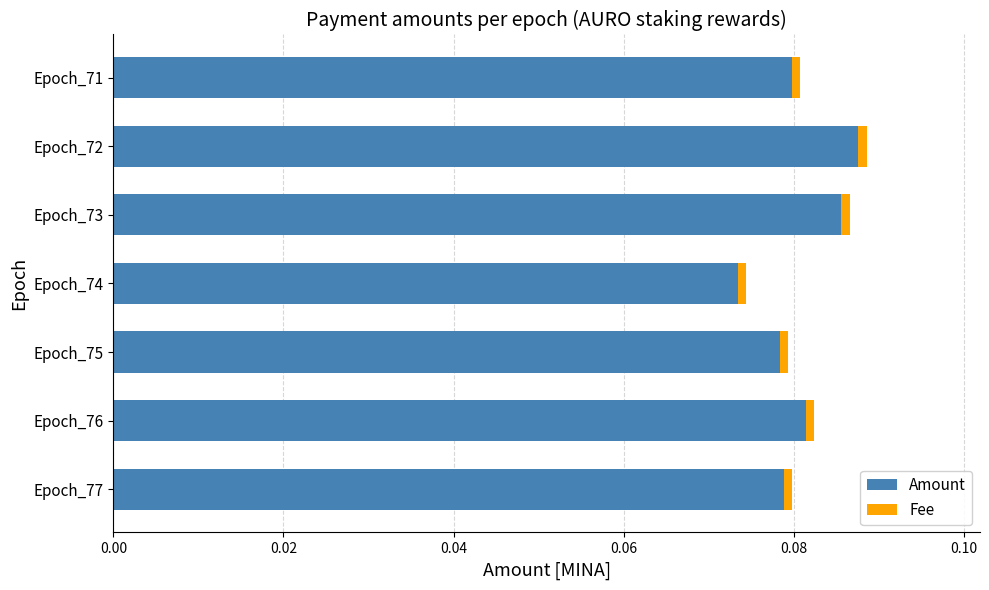

What is the sum of all Amount values?

0.6